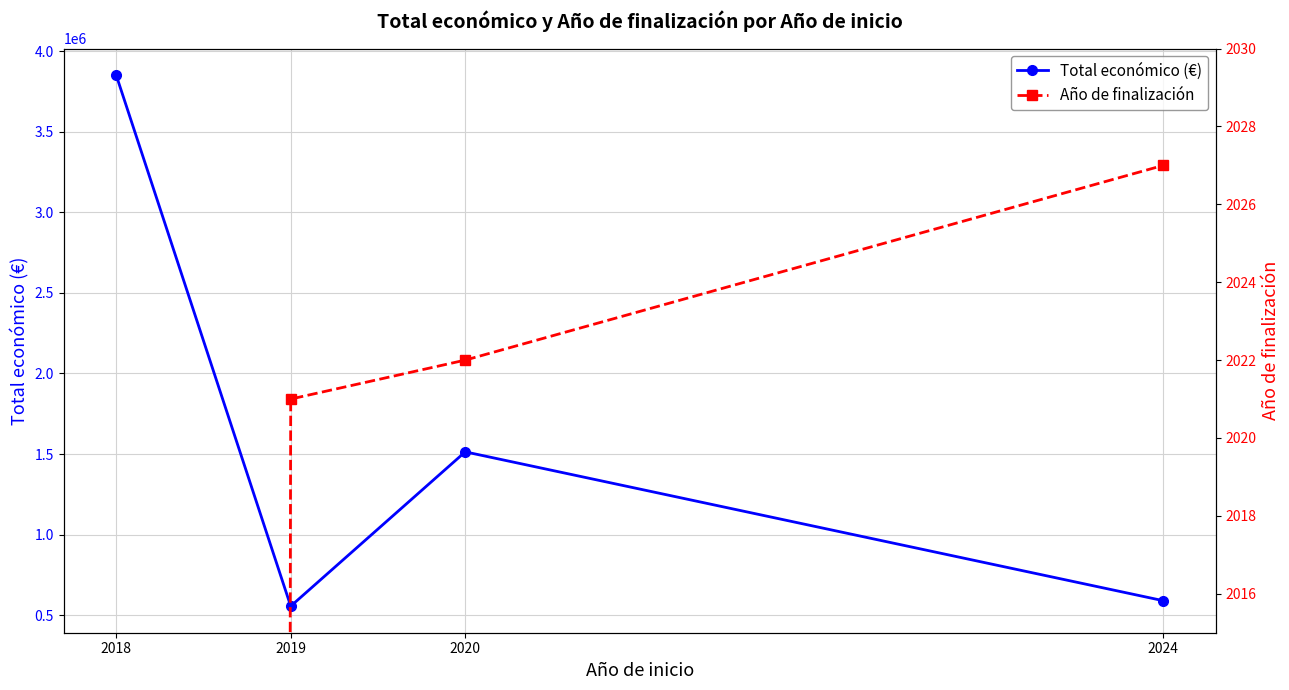

What is the sum of the Total económico (€) values at 2020 and 2018?

5364731.6